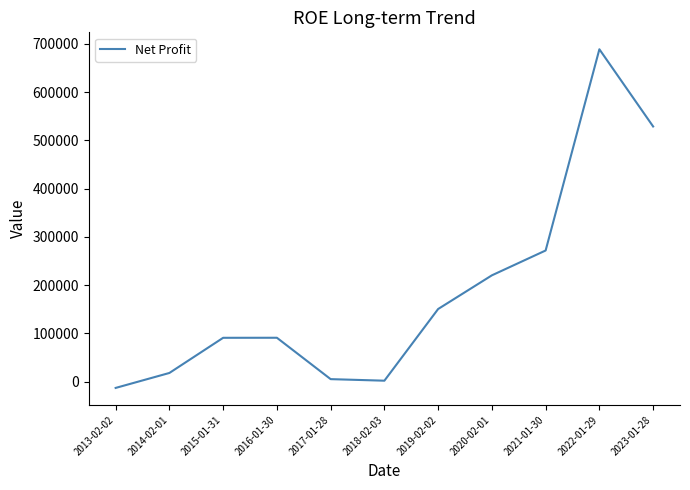

Which category has the lowest value across all series?

2013-02-02